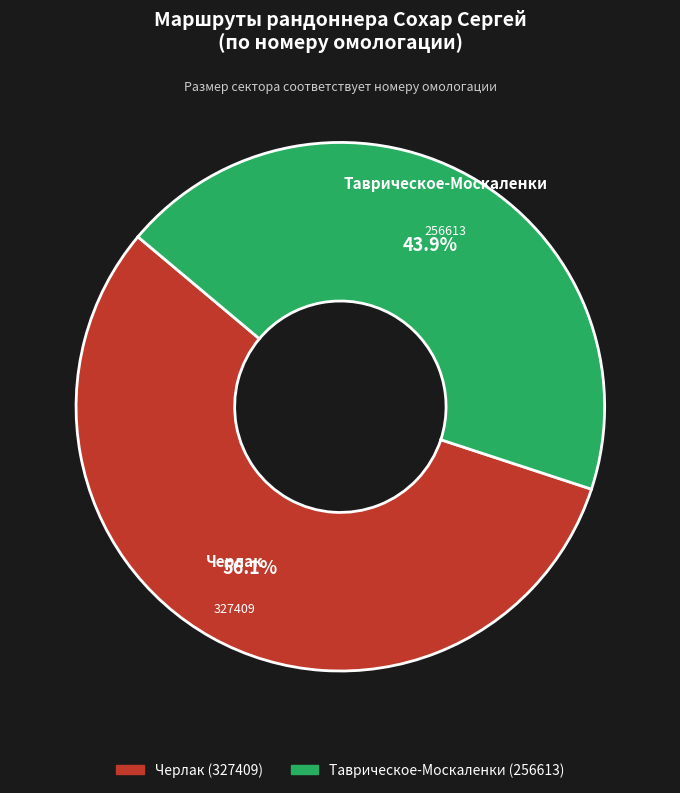

Rank the categories by value from lowest to highest.

Таврическое-Москаленки, Черлак